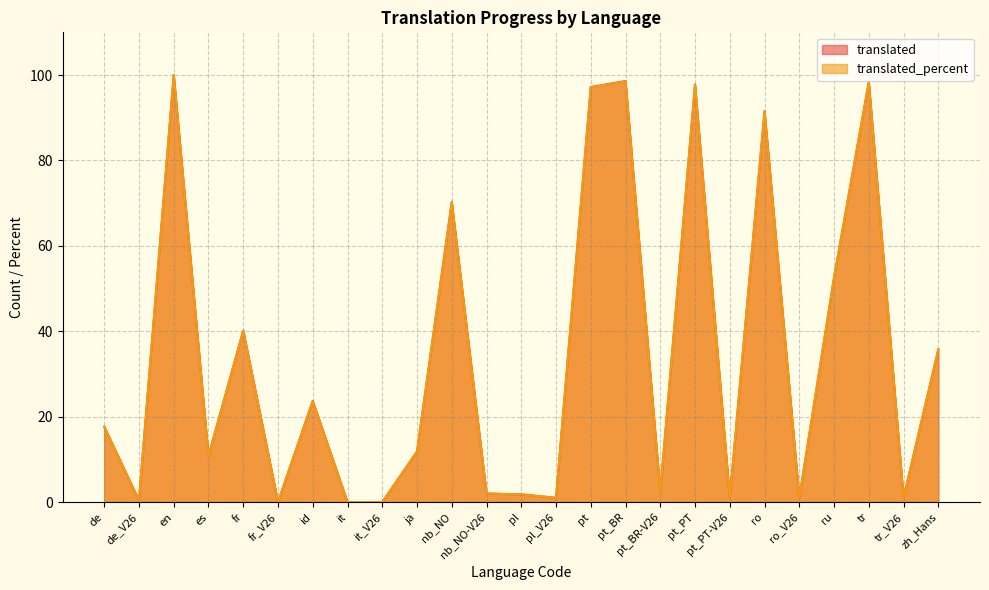

What is the total value across all series at tr?

196.7